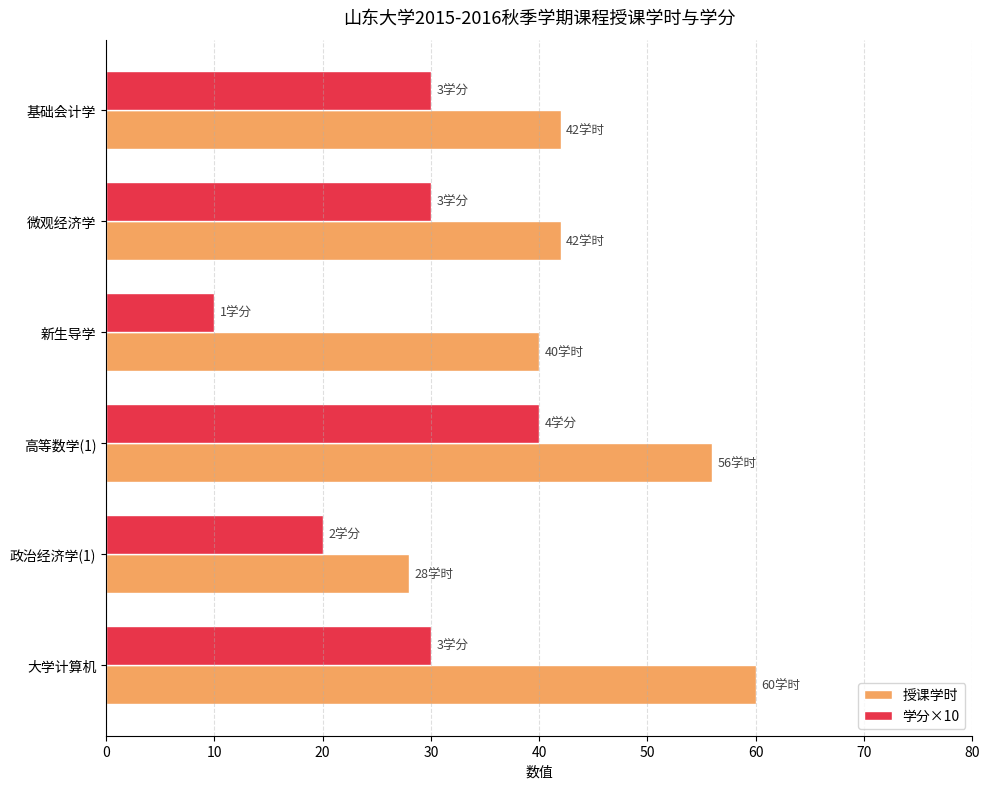

Which series has the widest spread of values?

授课学时